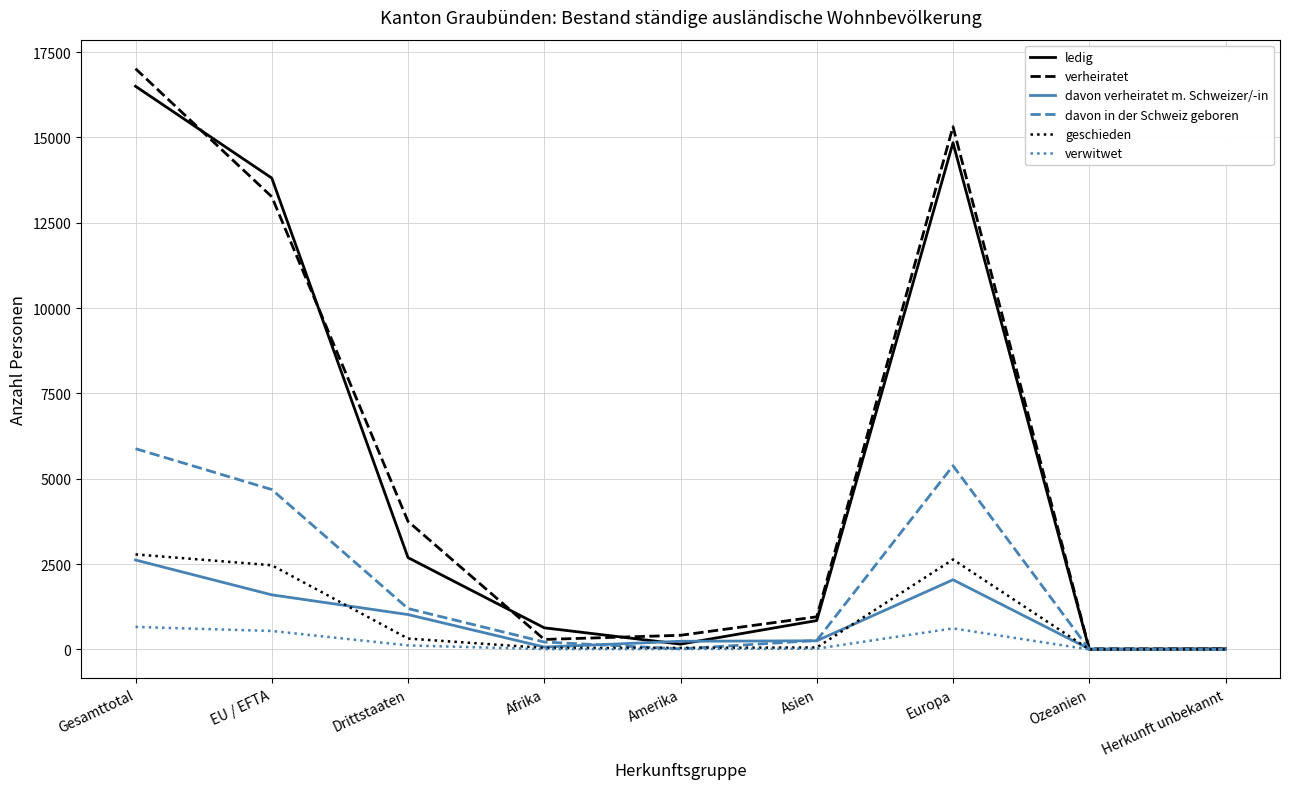

What is the total value across all series at EU / EFTA?

36361